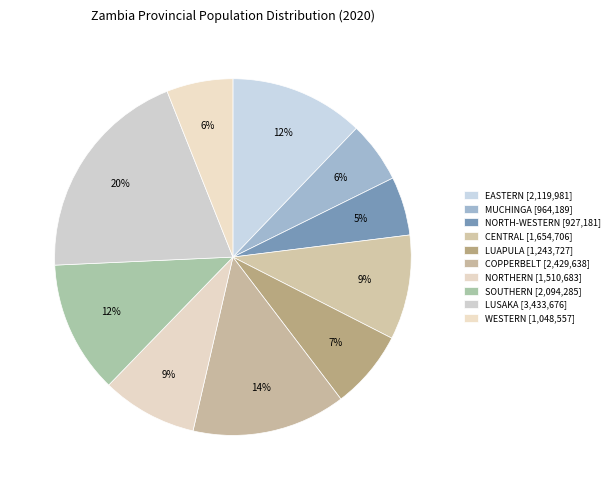

Combined, what portion of the pie is MUCHINGA and COPPERBELT?

19.5%